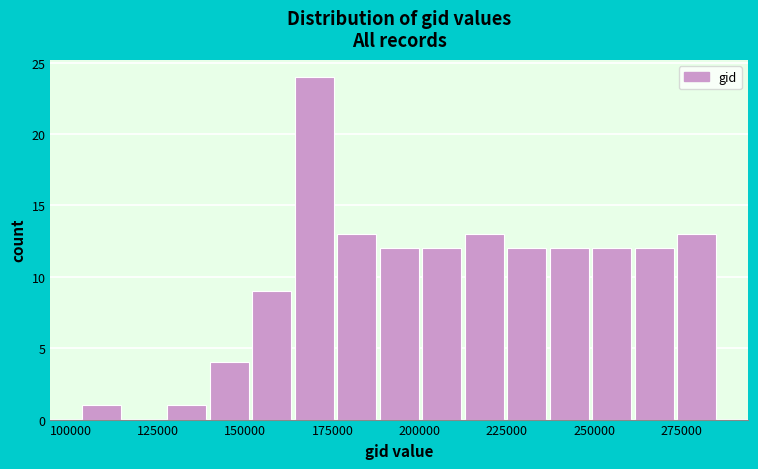

Around what value on the x-axis is the tallest bar? Give the approximate position of its centre, as read against the axis.

170000